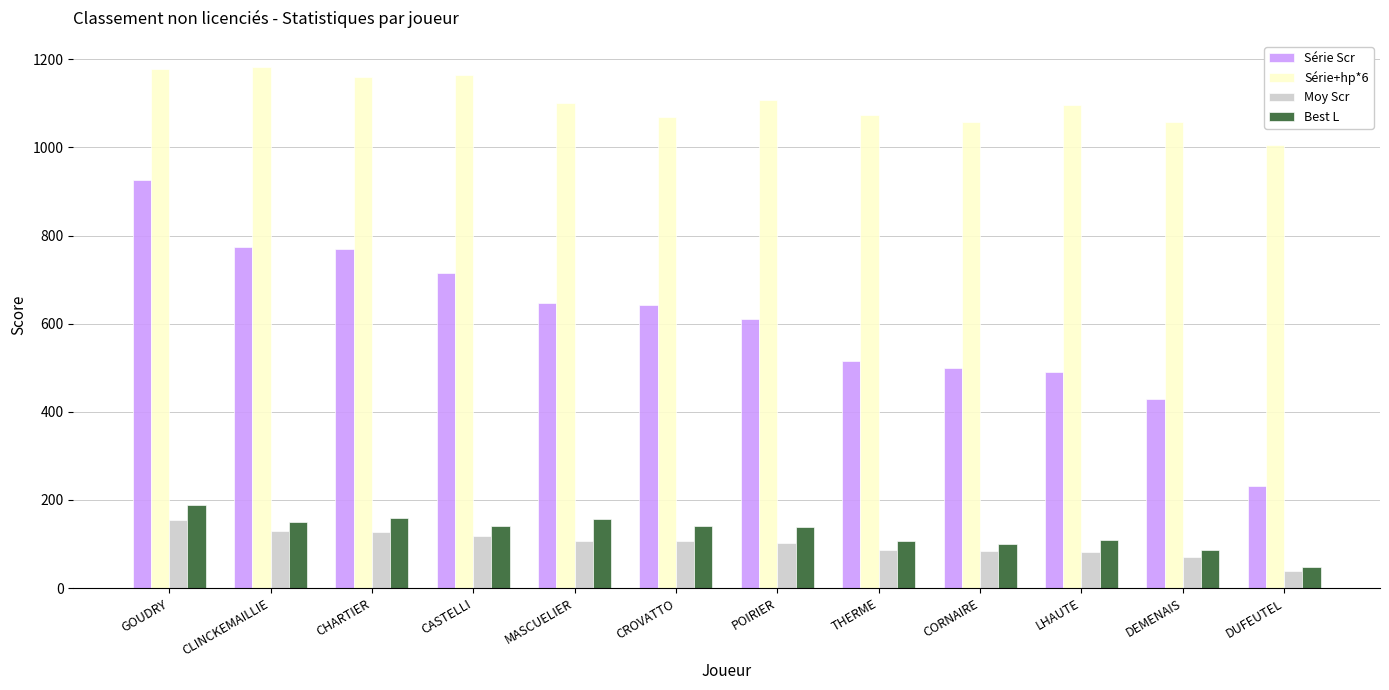

How many bars are there in total?

48